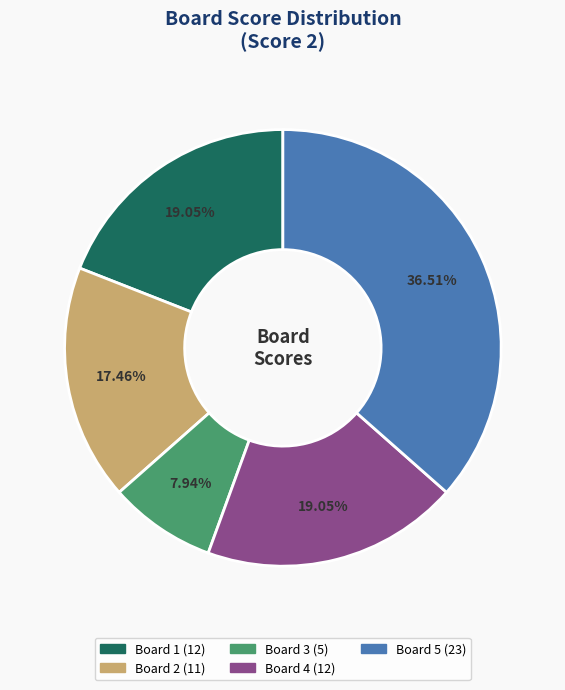

Does any single category account for the majority?

No